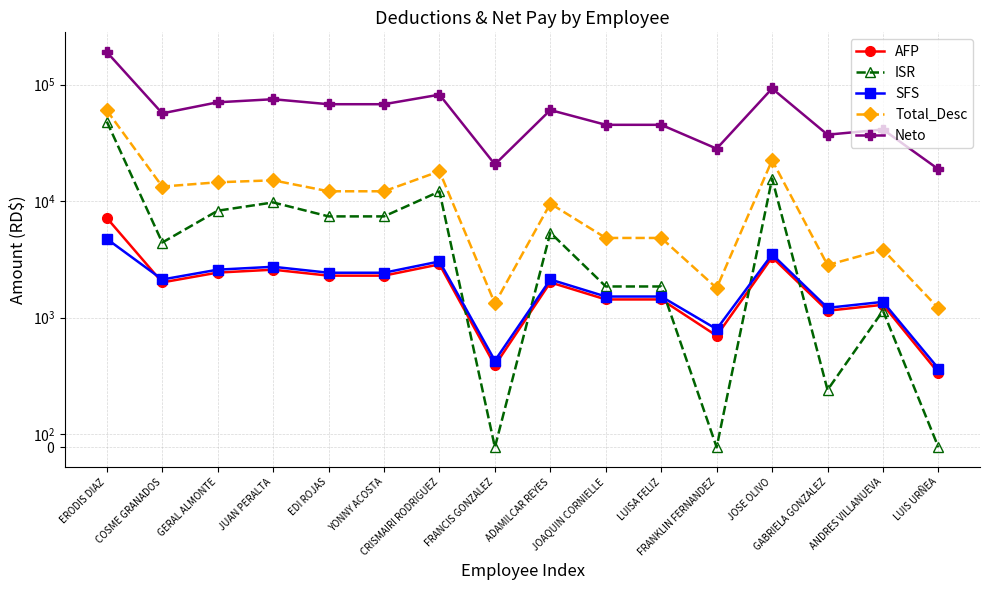

What is the highest value of the ISR series?

48103.5